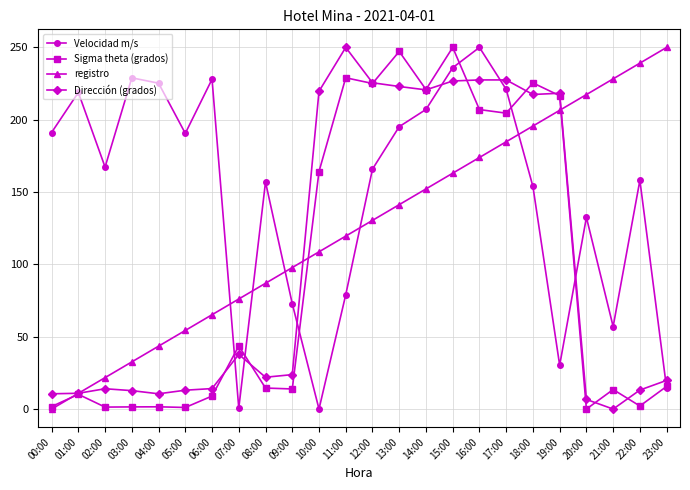

Which series has the largest total across all categories?

Velocidad m/s